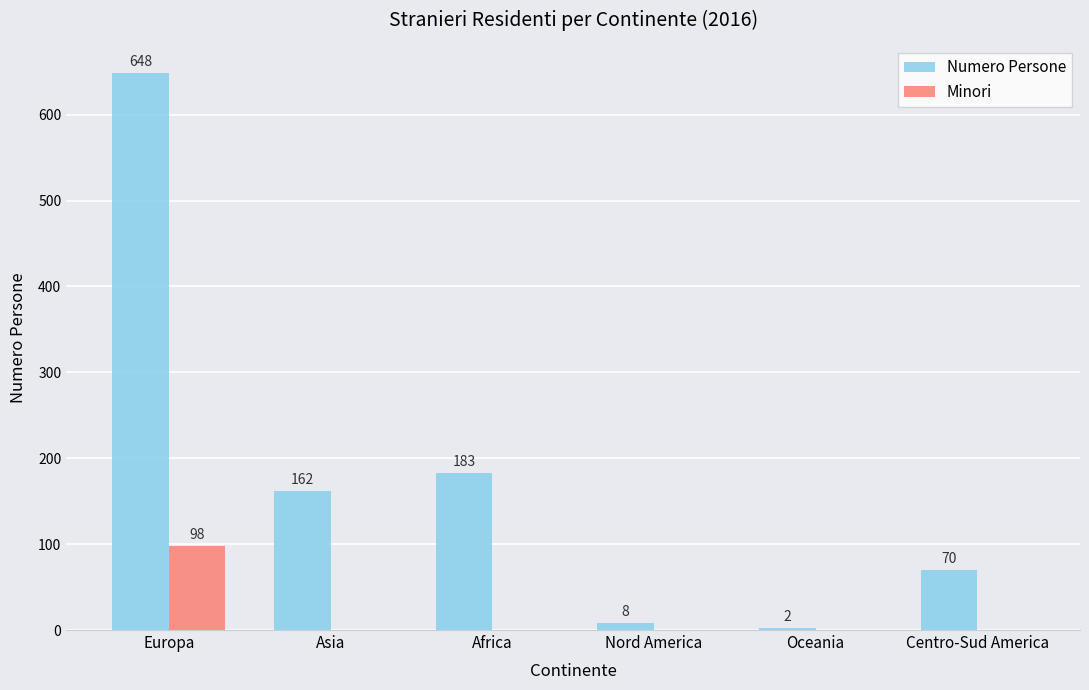

The Numero Persone series shows 100 at Africa. True or false?

False